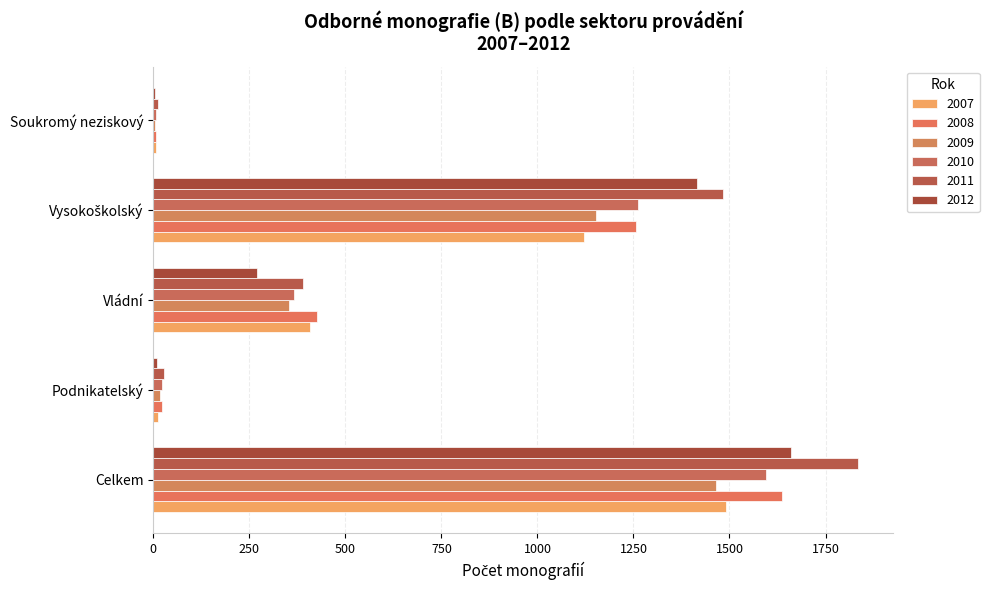

Reading left to right, extract all data points from this chart.

2007: Celkem=1492	Podnikatelský=13	Vládní=408	Vysokoškolský=1122	Soukromý neziskový=8
2008: Celkem=1636	Podnikatelský=23	Vládní=426	Vysokoškolský=1257	Soukromý neziskový=8
2009: Celkem=1464	Podnikatelský=17	Vládní=352	Vysokoškolský=1153	Soukromý neziskový=5
2010: Celkem=1596	Podnikatelský=23	Vládní=366	Vysokoškolský=1261	Soukromý neziskový=6
2011: Celkem=1834	Podnikatelský=28	Vládní=390	Vysokoškolský=1482	Soukromý neziskový=11
2012: Celkem=1661	Podnikatelský=9	Vládní=269	Vysokoškolský=1416	Soukromý neziskový=4